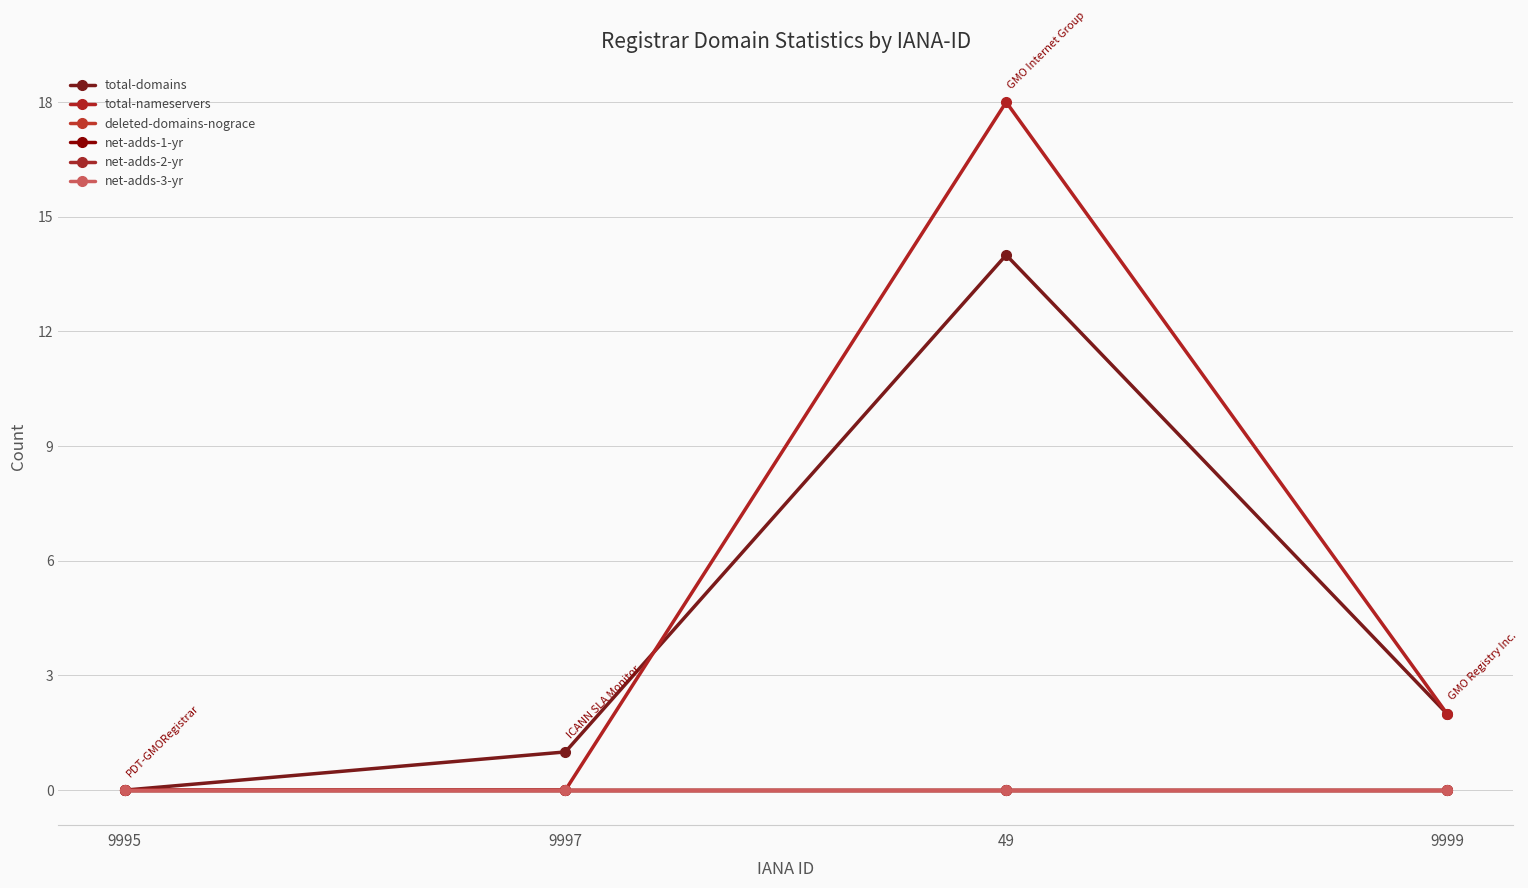

Which series changed the most between 9995 and 9999?

total-domains